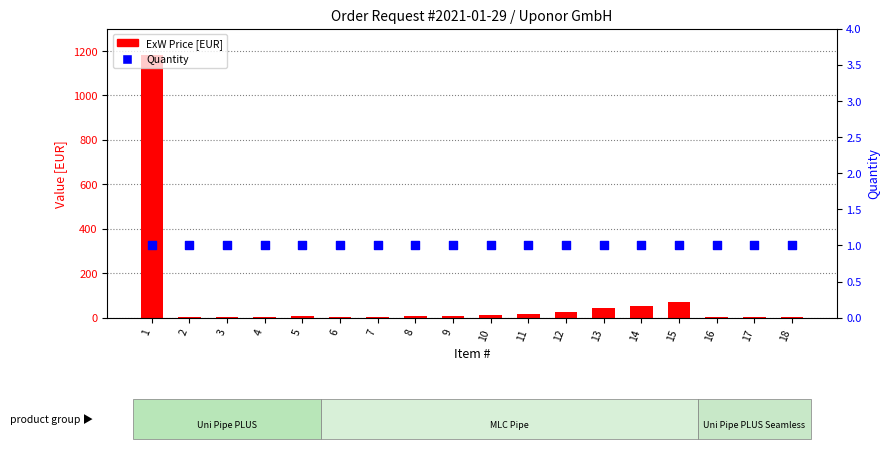

Which series has the widest spread of Y values?

ExW Price [EUR]